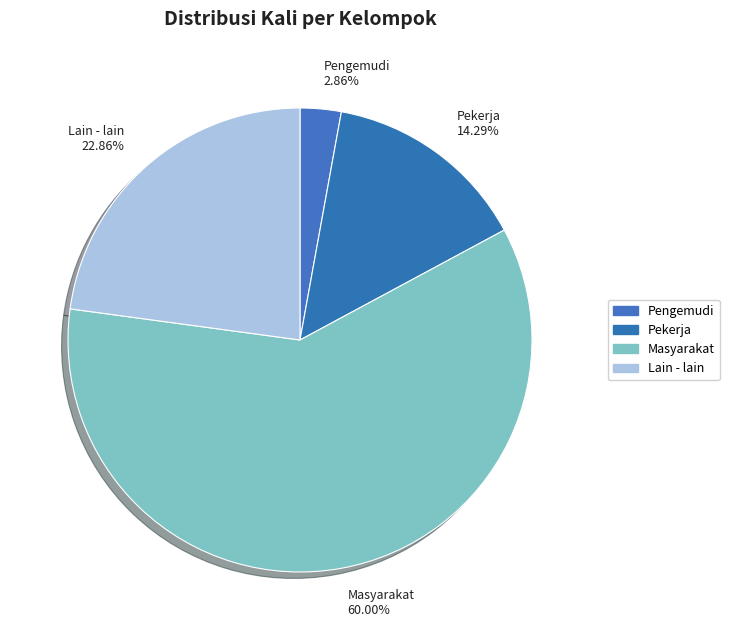

Is the sum of Masyarakat 60.00% and Pengemudi 2.86% greater than half?

Yes